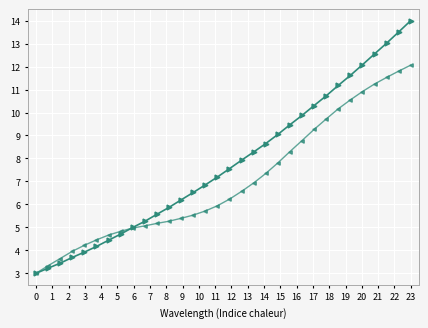

What is the maximum value shown in the chart?

14.0